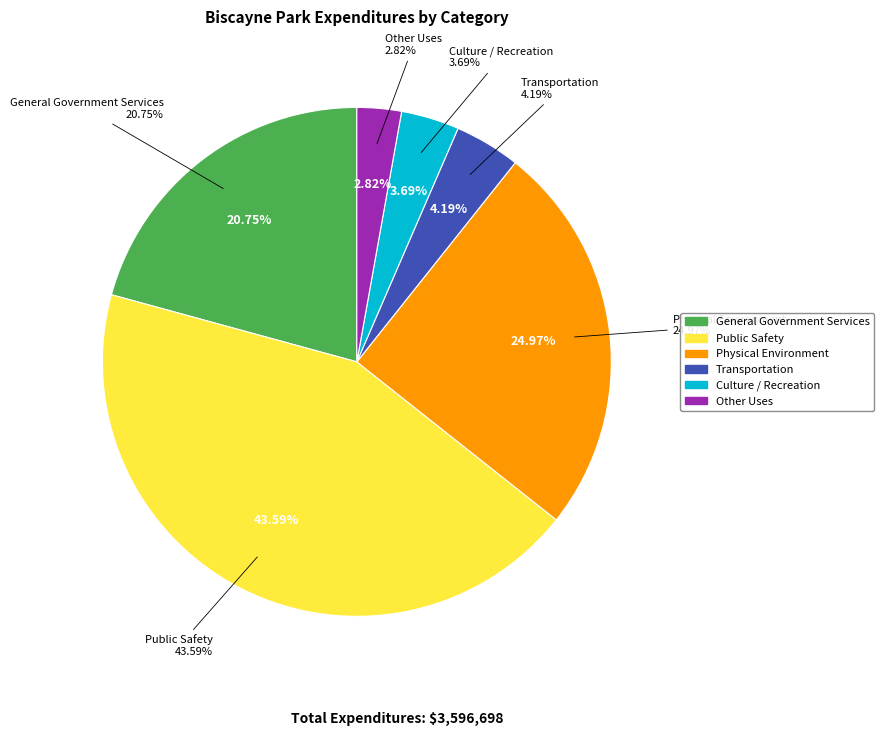

Do Other Uses and Transportation together represent more than half of the pie?

No